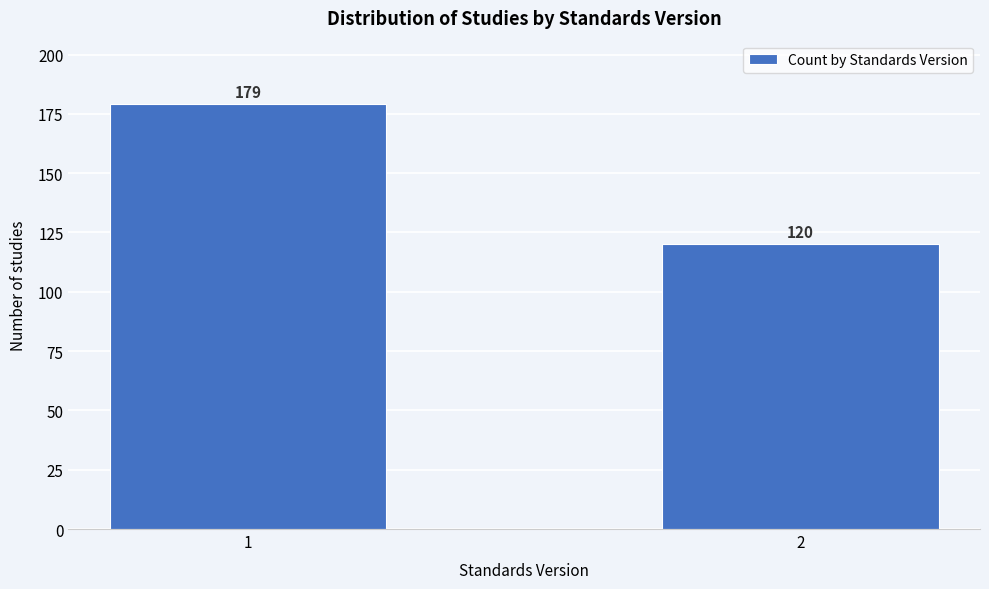

Reading right to left, list all the values displayed in this chart.

2=120	1=179